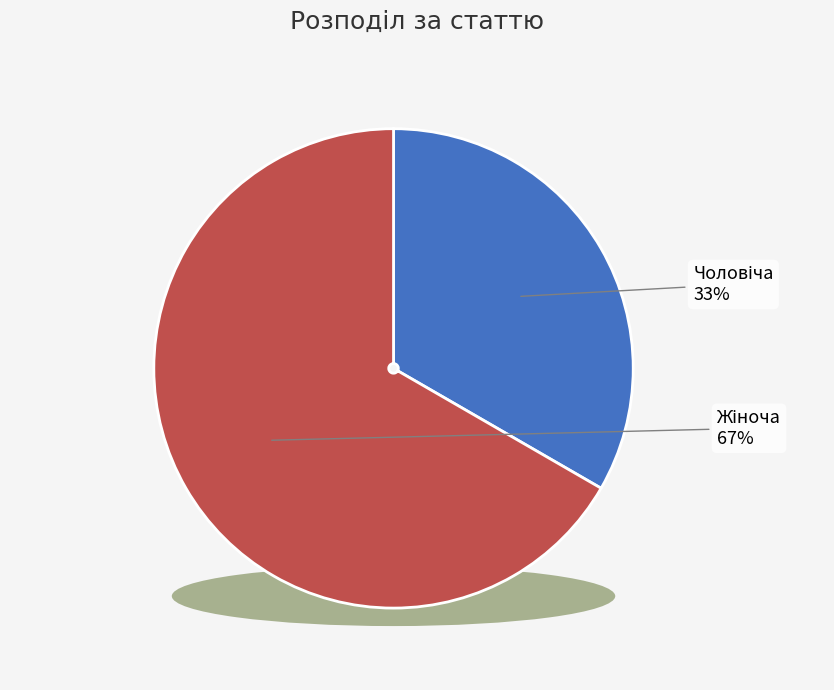

To the nearest percent, what percentage of the pie is Чоловіча?

33%